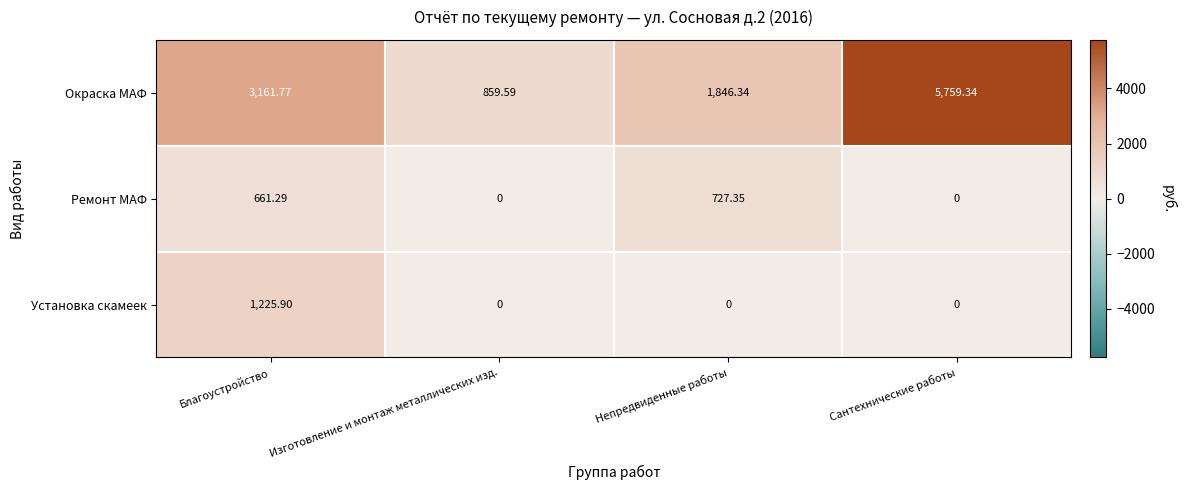

List the labels in order of Окраска МАФ value, smallest first.

Изготовление и монтаж металлических изд., Непредвиденные работы, Благоустройство, Сантехнические работы